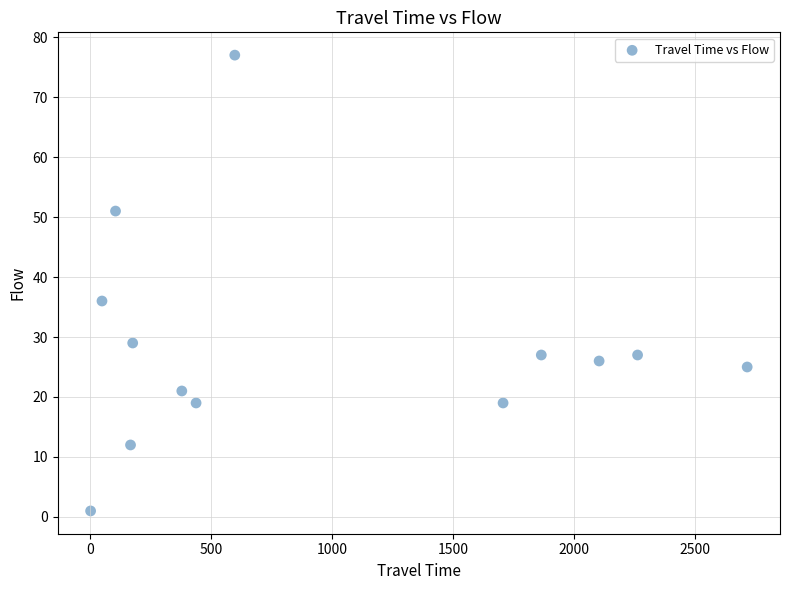

What Y value in the scatter plot is closest to 39?

36